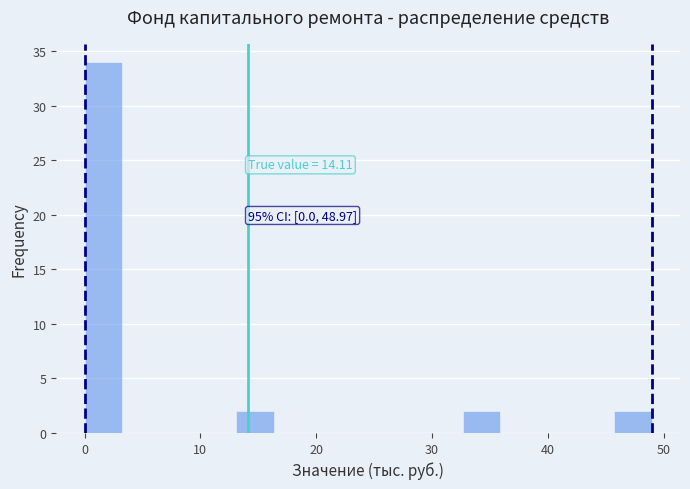

Read against the x-axis, roughly where is the centre of the tallest bar?

2